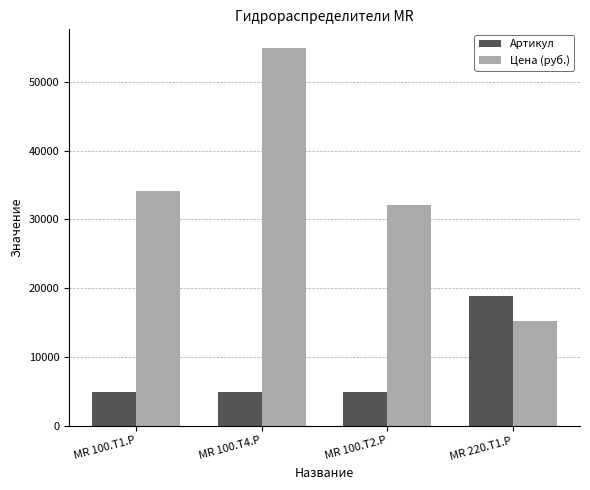

How many groups of bars are there?

4